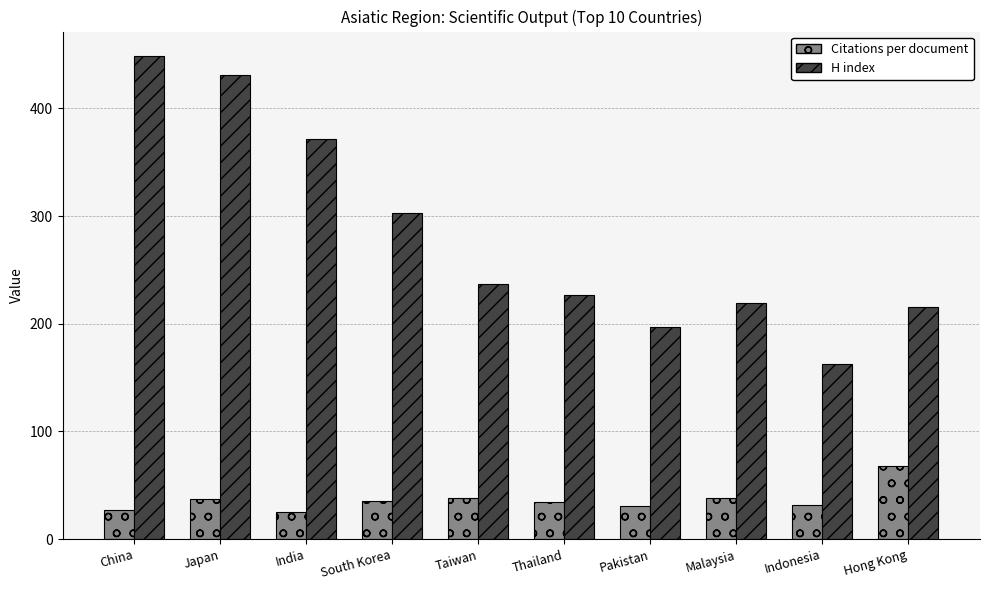

How many distinct data groups are displayed?

2